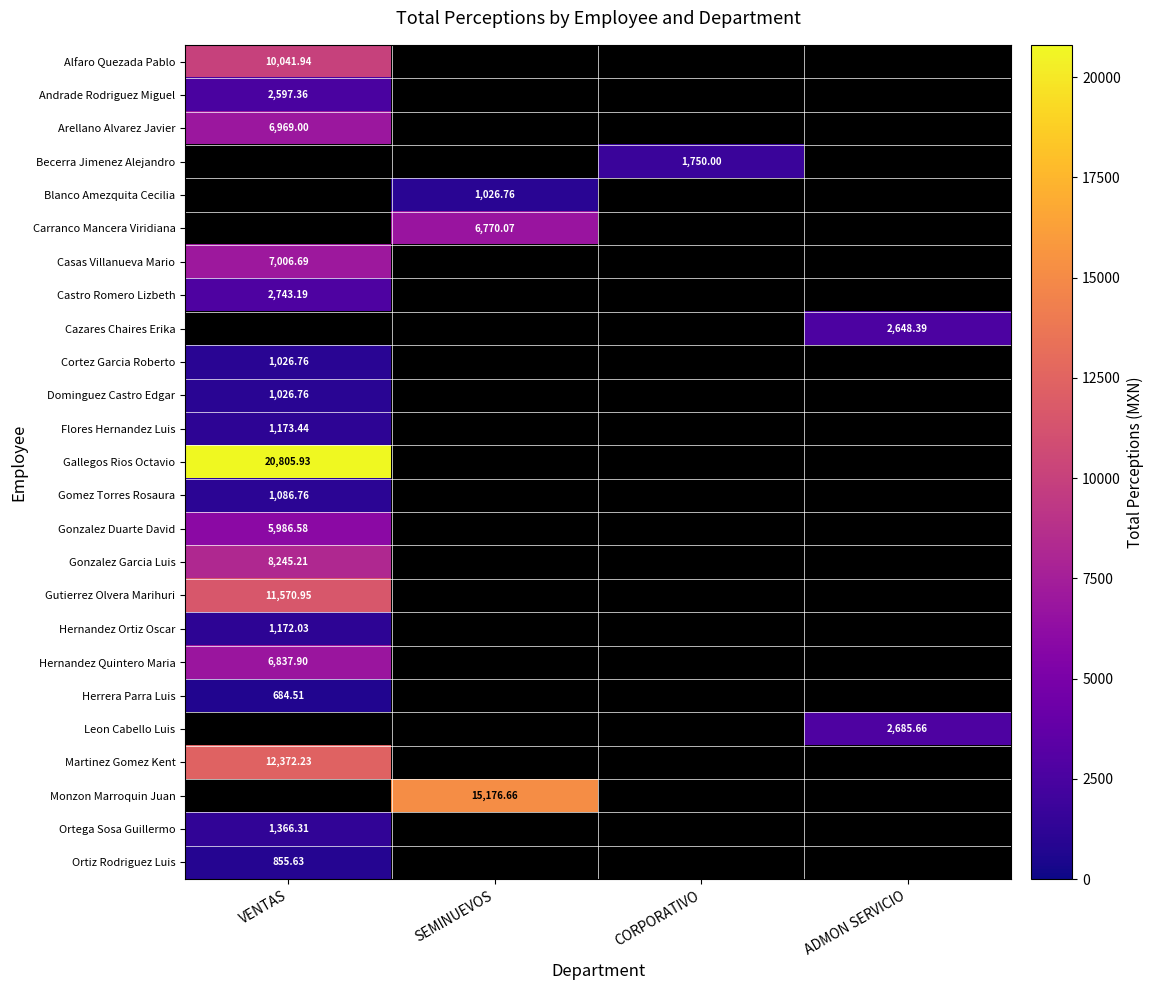

True or false: Gallegos Rios Octavio has a value of 9723.8 at VENTAS.

False